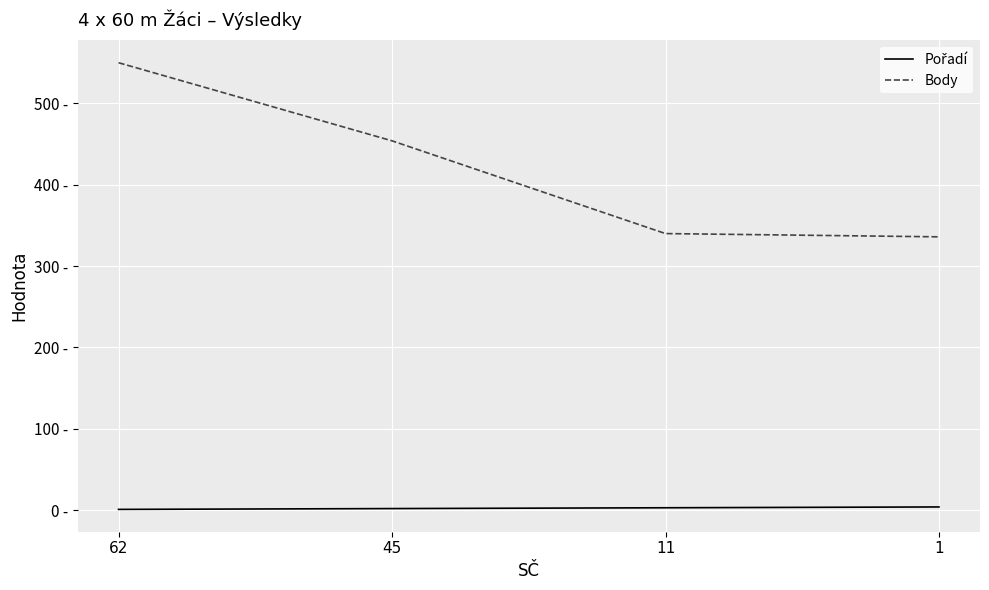

What is the smallest value displayed?

1